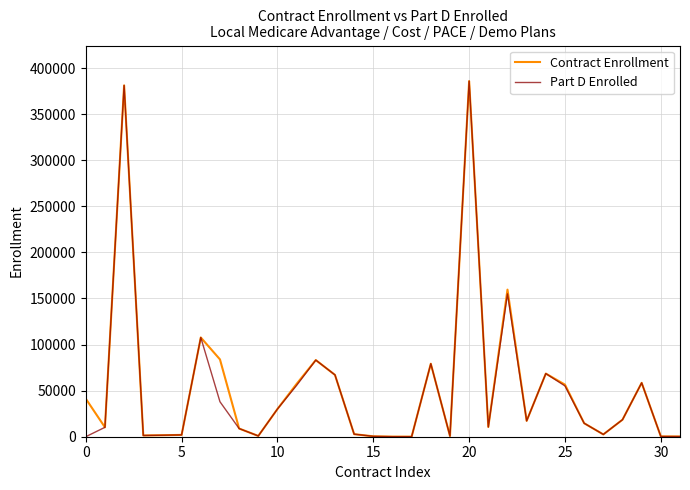

What is the maximum value for Part D Enrolled?

385829